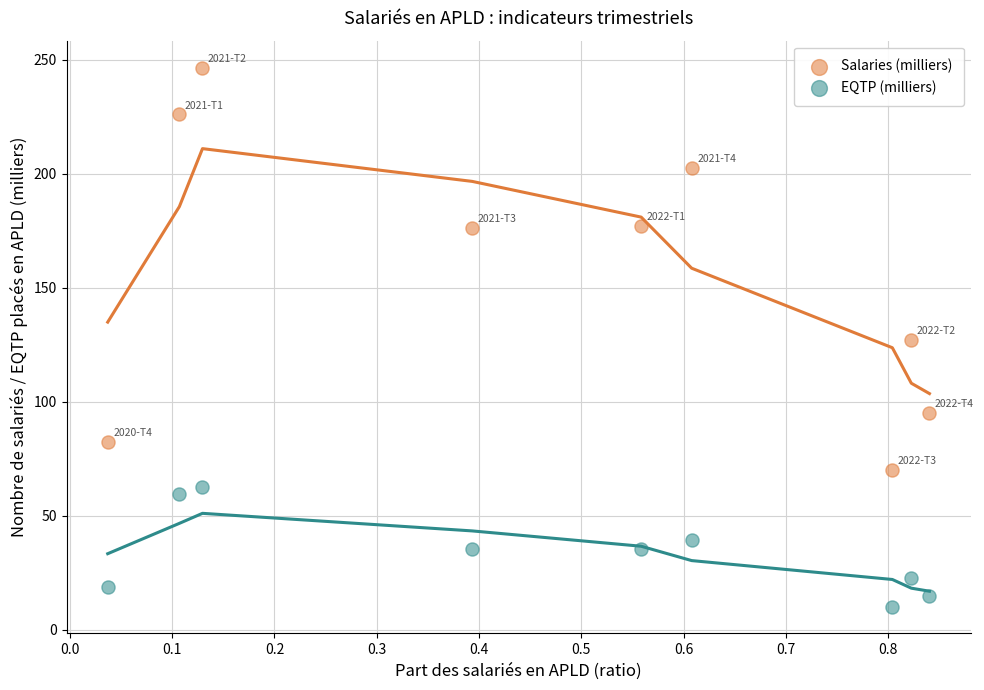

Which series reaches the maximum Y coordinate?

Salaries (milliers)